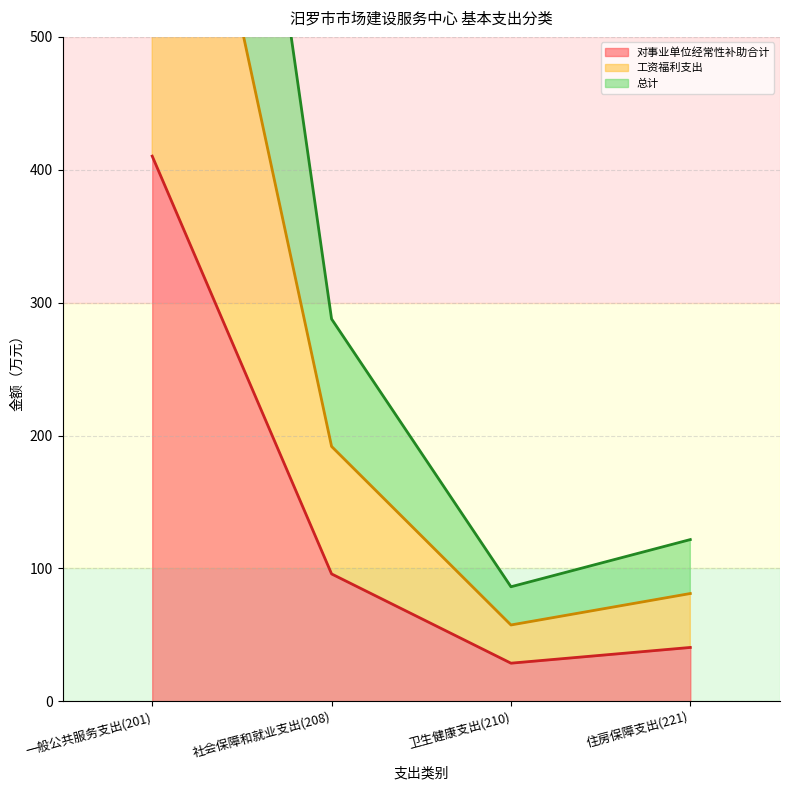

What is the difference between the maximum and minimum values in the 工资福利支出 series?

381.5